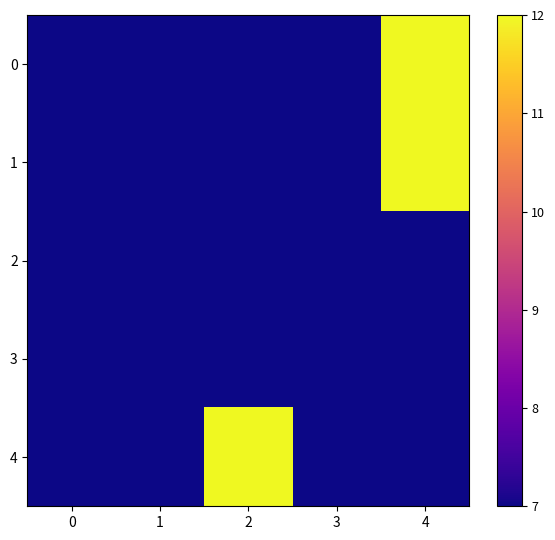

Rank the series by their maximum value, from lowest to highest.

2, 3, 0, 1, 4